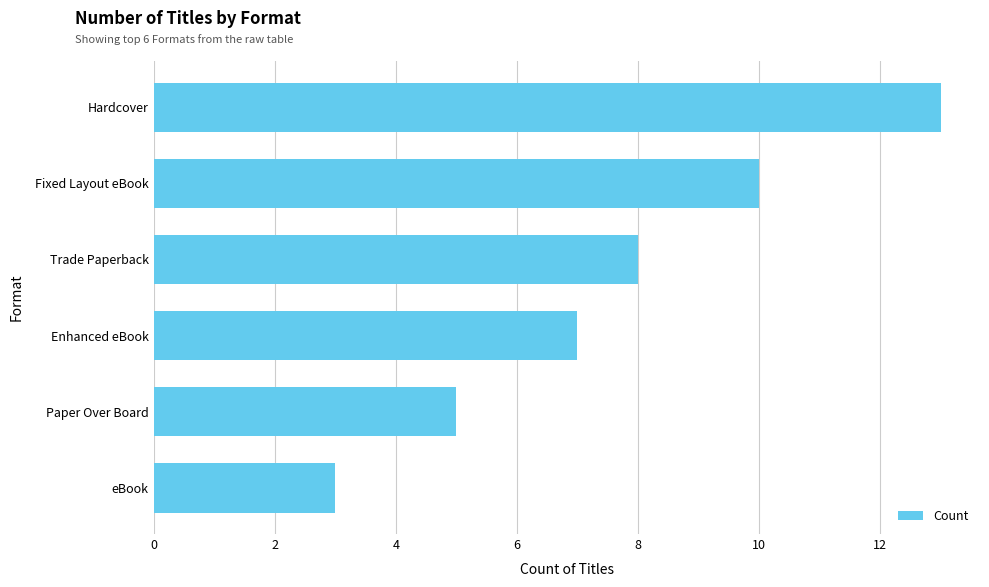

How many values are below 8?

3